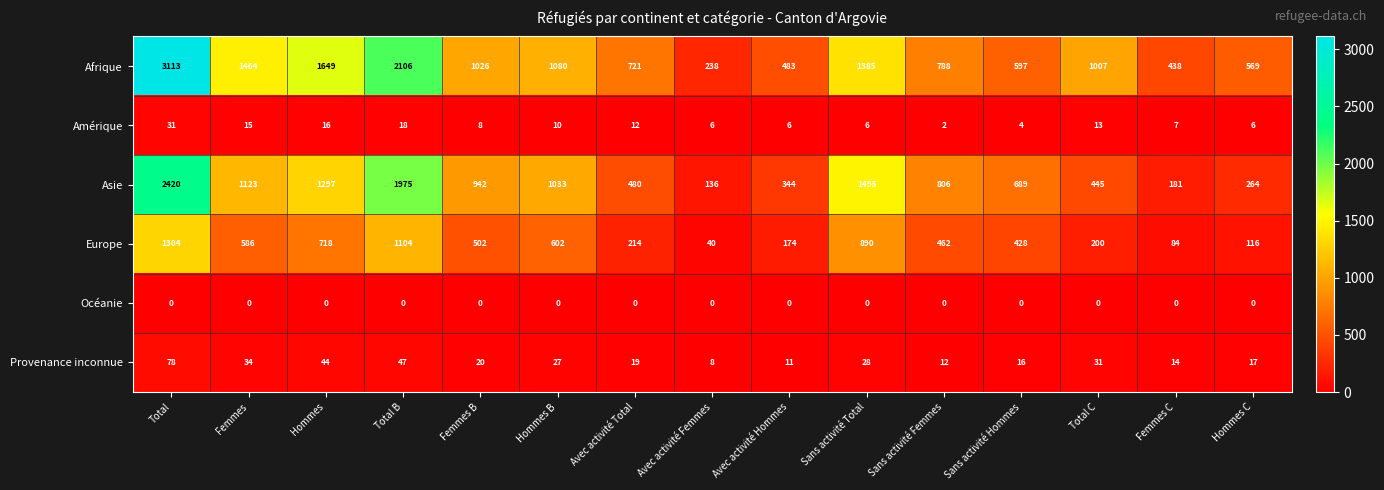

How many series are shown in this chart?

6